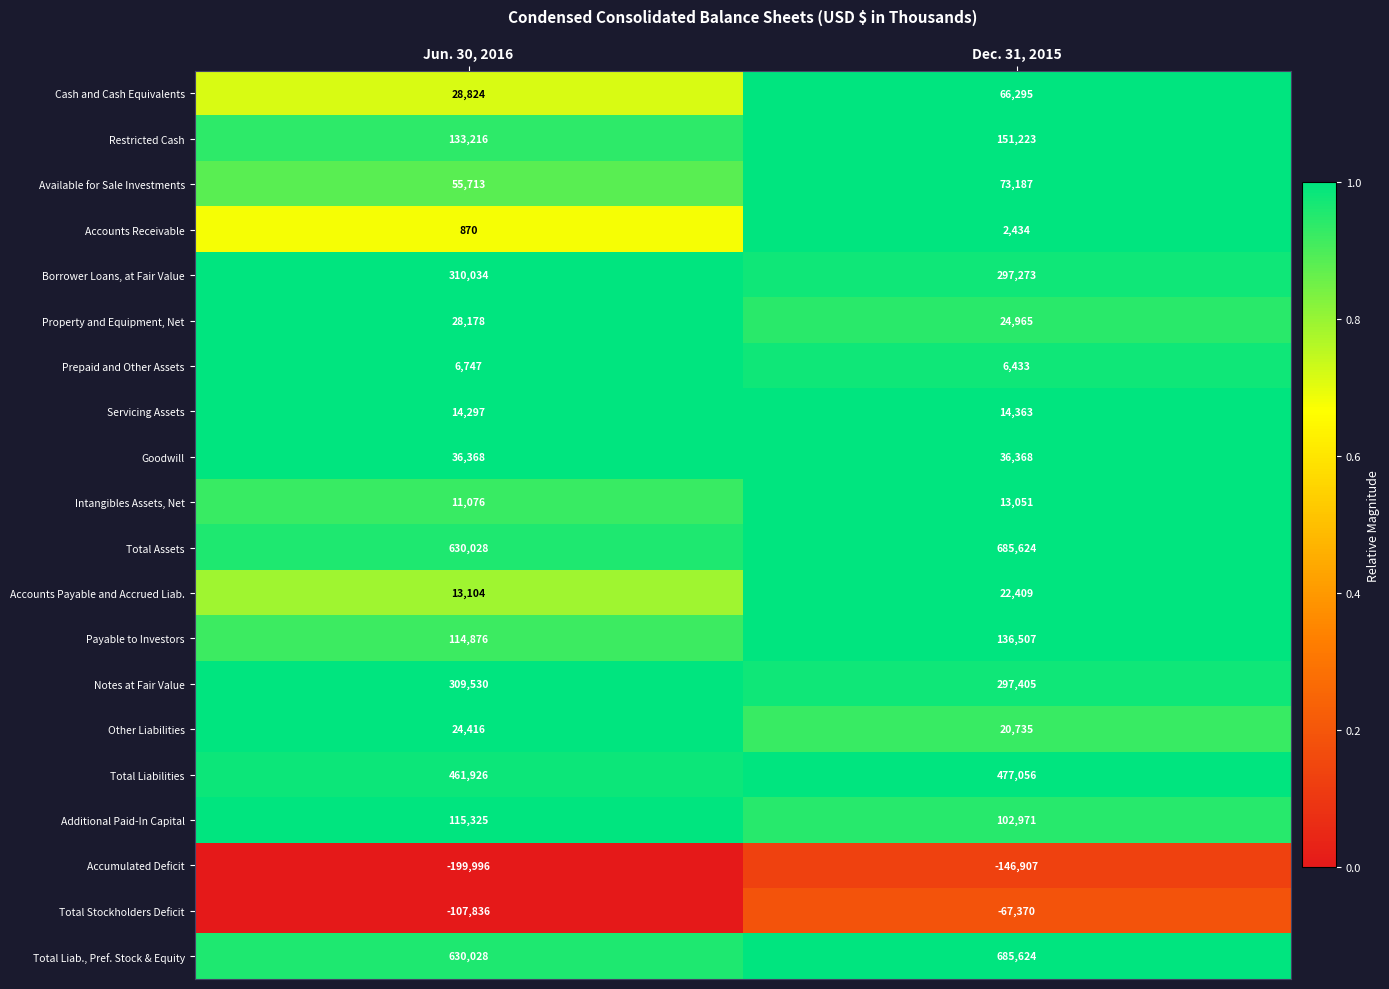

What is the difference between the Notes at Fair Value values at Dec. 31, 2015 and Jun. 30, 2016?

12125